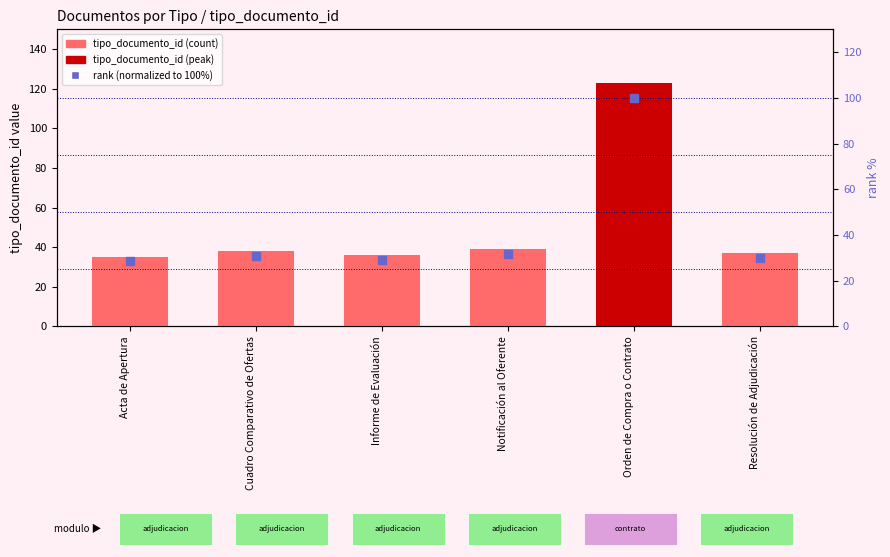

Which series has the largest Y range (max minus min)?

tipo_documento_id